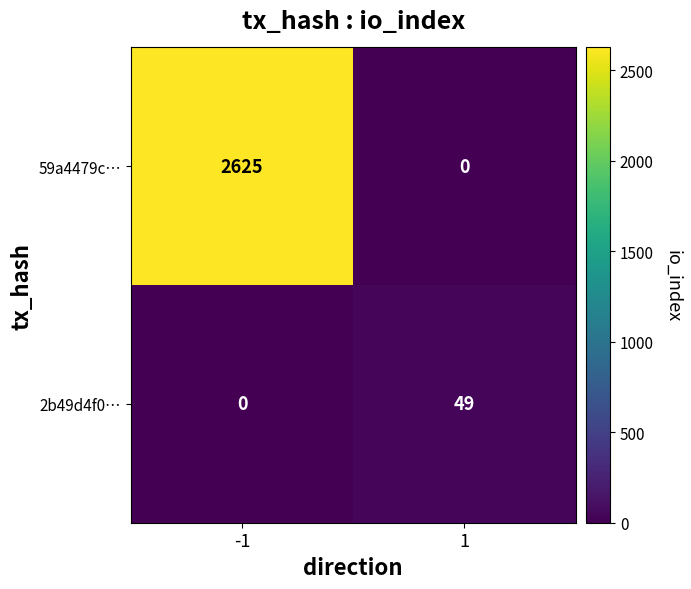

Reading right to left, what are all the values shown in this chart?

59a4479c…: 0	2625
2b49d4f0…: 49	0